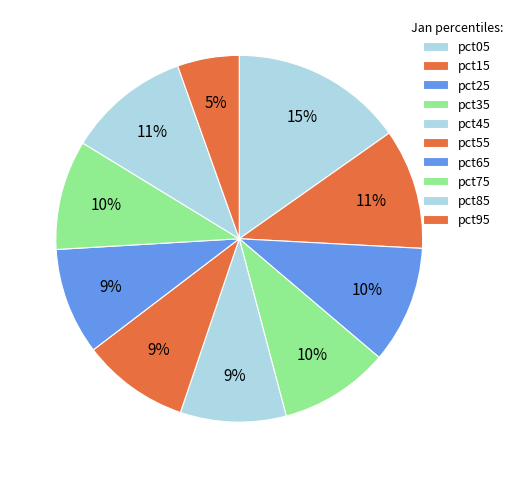

How many slices are in this pie chart?

10